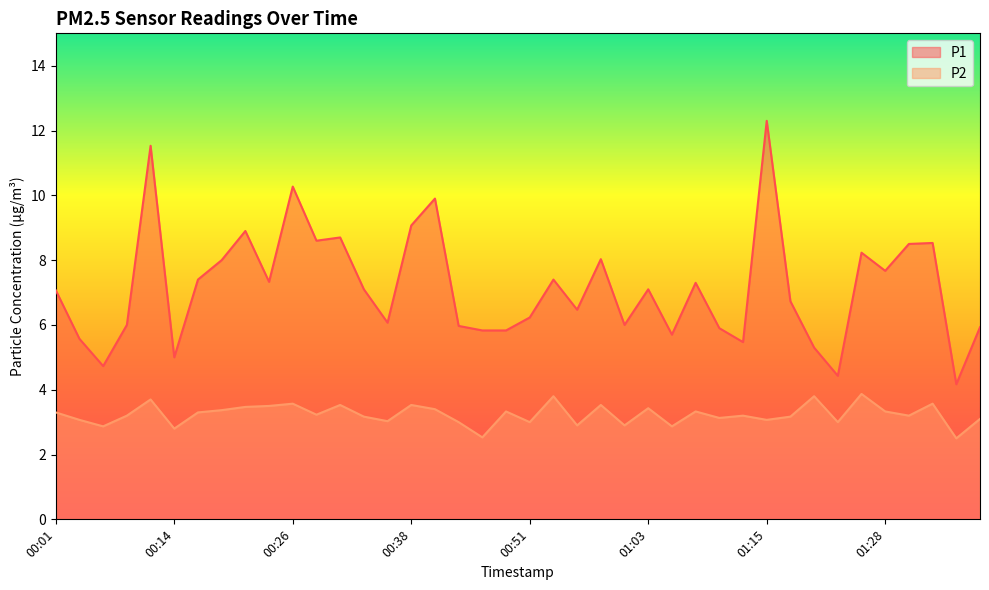

What is the value of the P2 point at the 18th from the left?

3.0